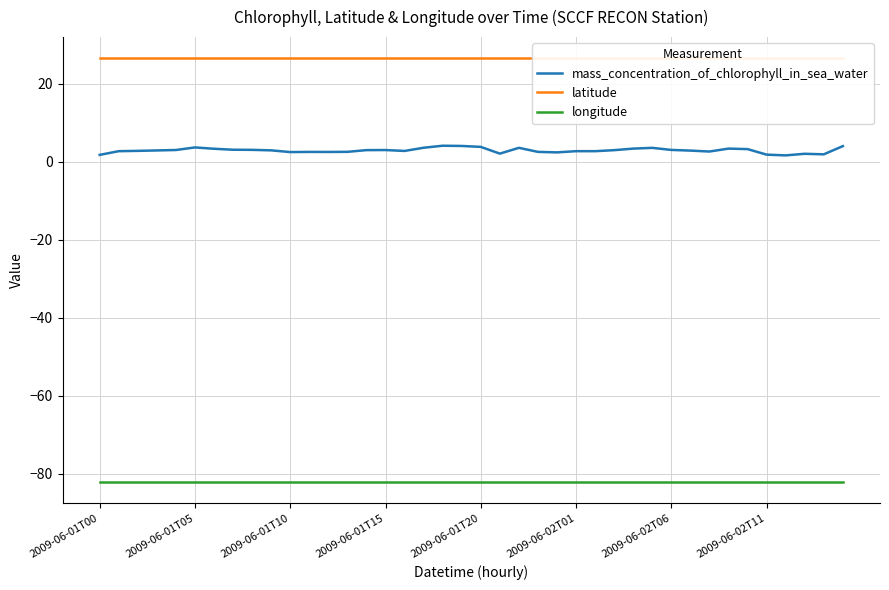

True or false: mass_concentration_of_chlorophyll_in_sea_water and longitude cross at least once.

False